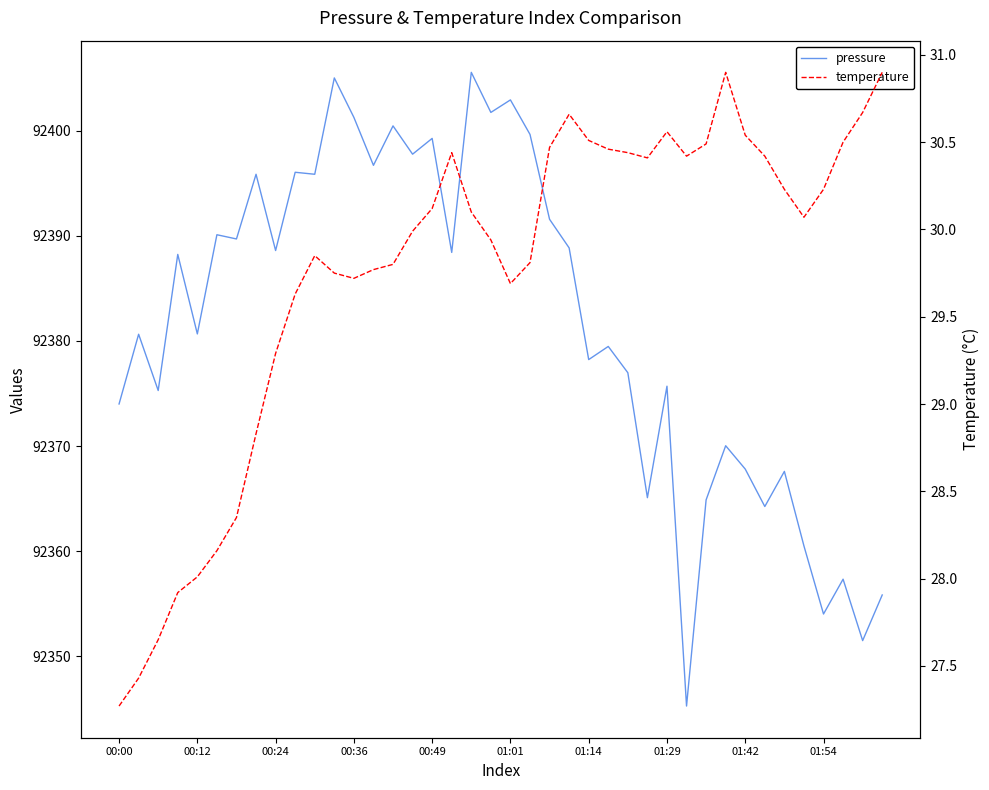

The value of temperature at 33 is 6.5. True or false?

False